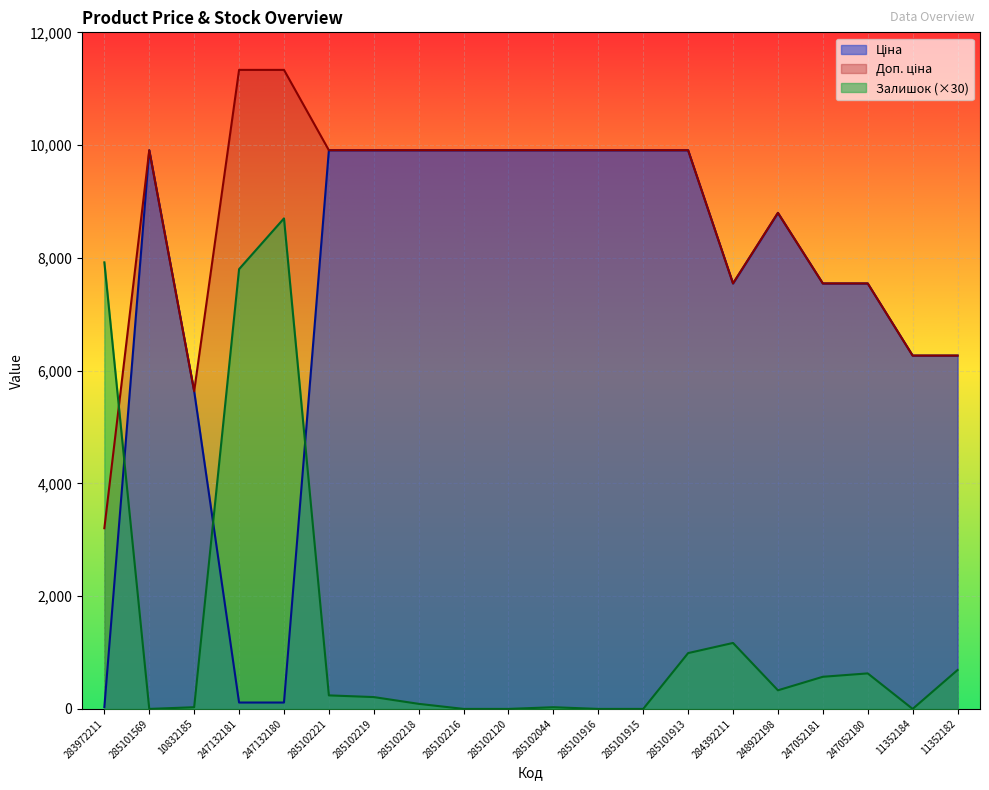

Where is Доп. ціна nearest to the value 7269?

284392211